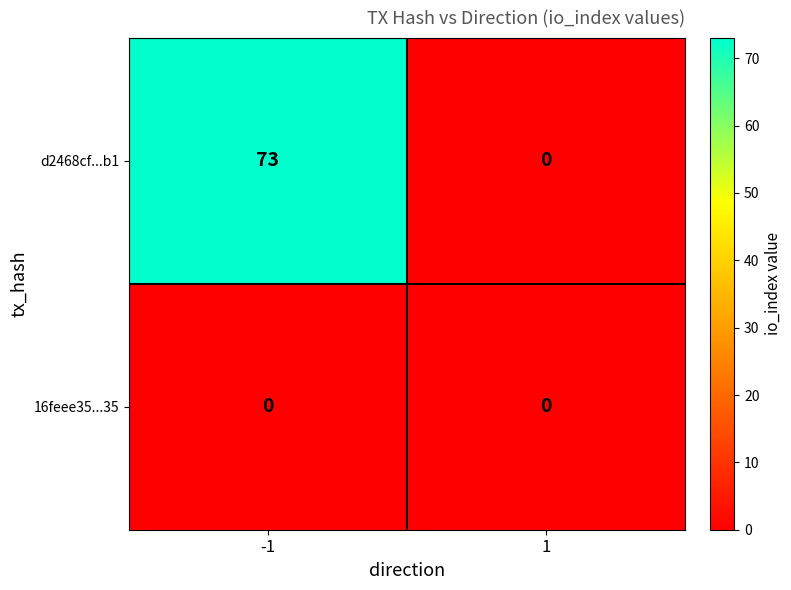

List the labels in order of d2468cf...b1 value, largest first.

-1, 1